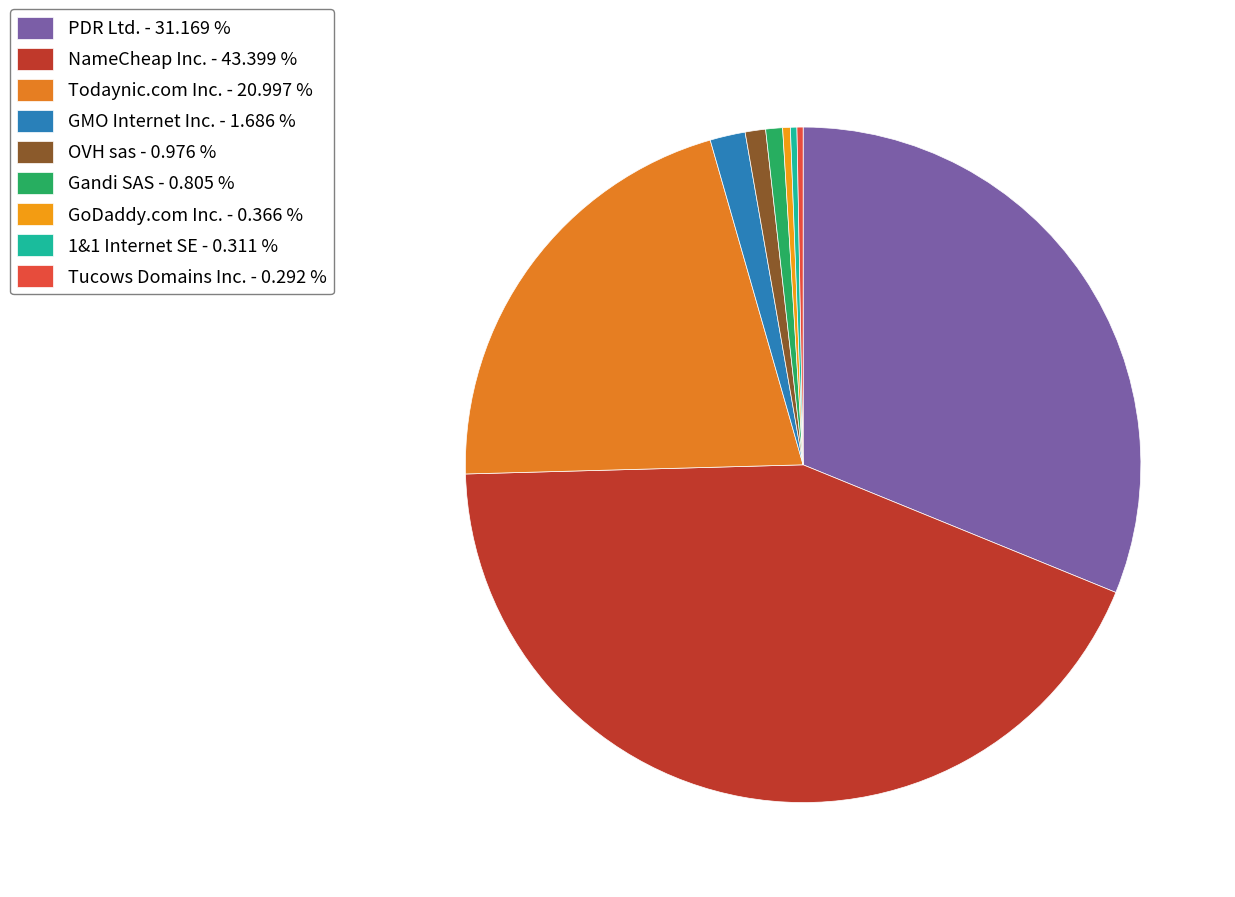

Which slice is the largest?

NameCheap Inc.